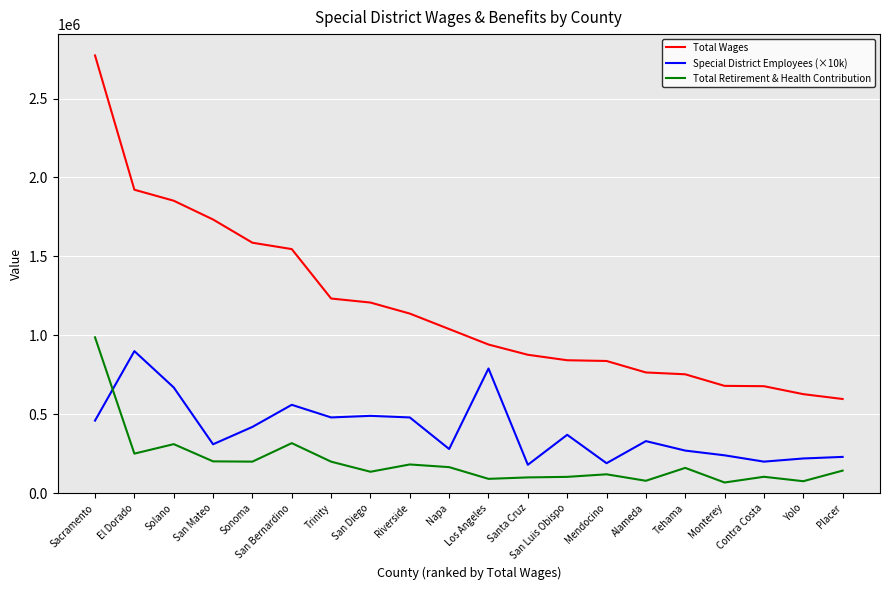

Is this an area chart (filled region under the line)?

No